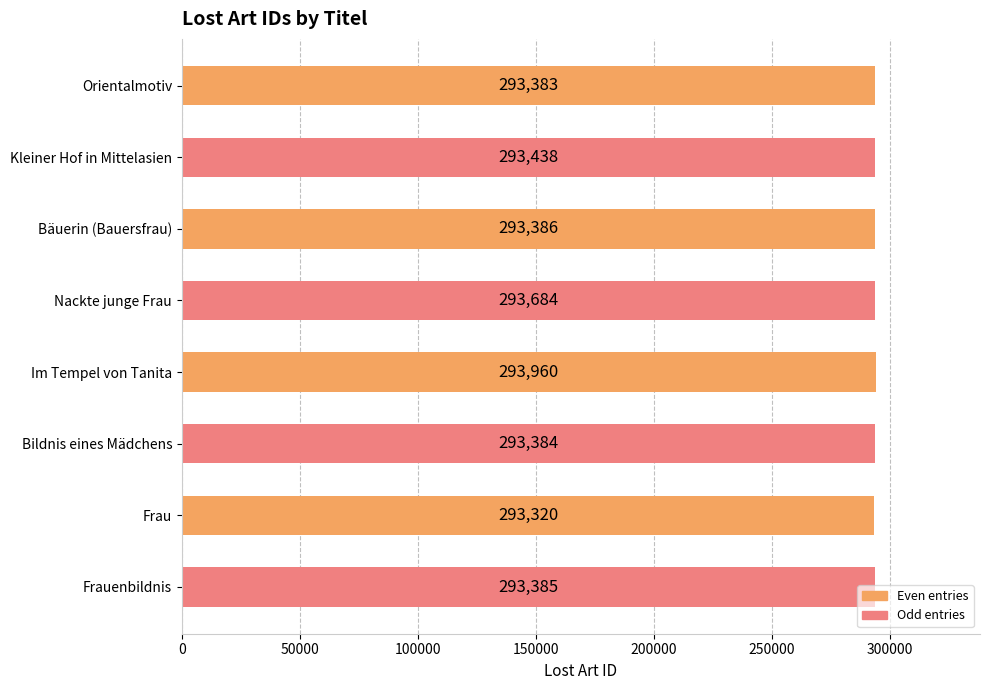

The chart shows a value of 293684 at Nackte junge Frau. True or false?

True